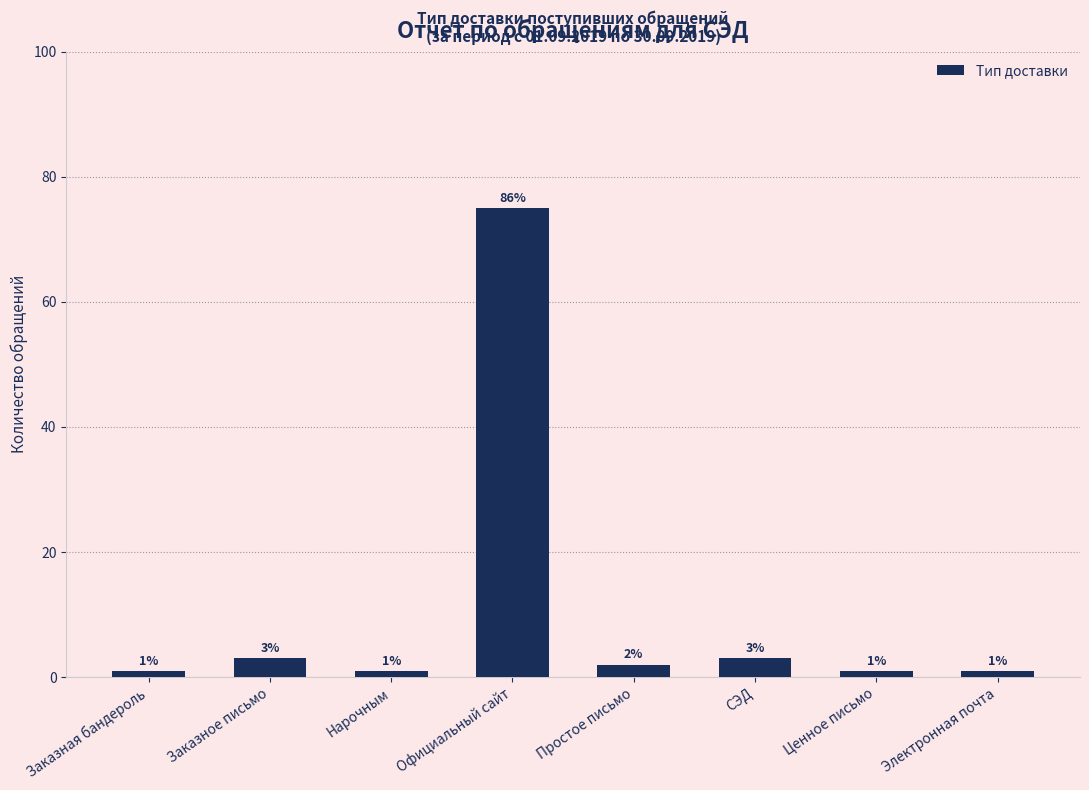

Approximately how many times larger is the value at Электронная почта compared to Нарочным?

1.0